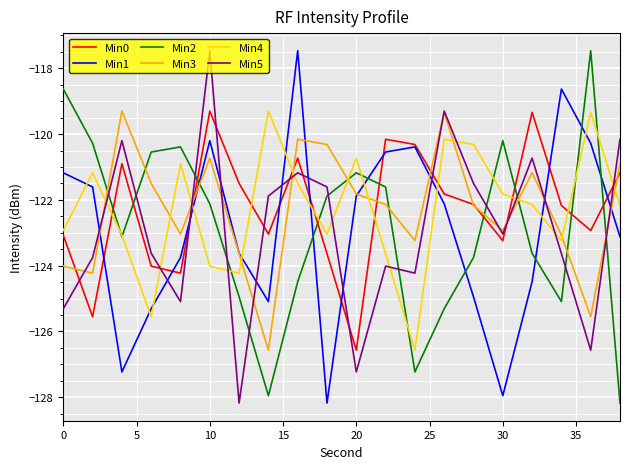

True or false: Min0 has more than 0 points higher than both neighbors.

True